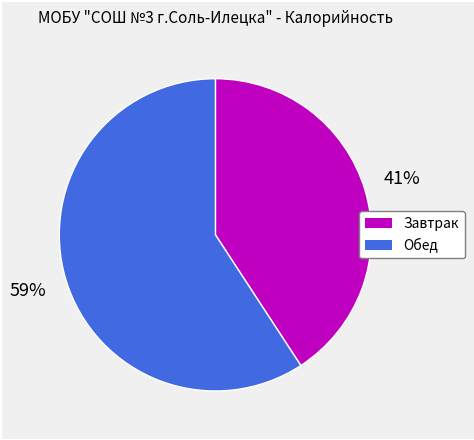

Combined, do Обед and Завтрак account for over 50%?

Yes